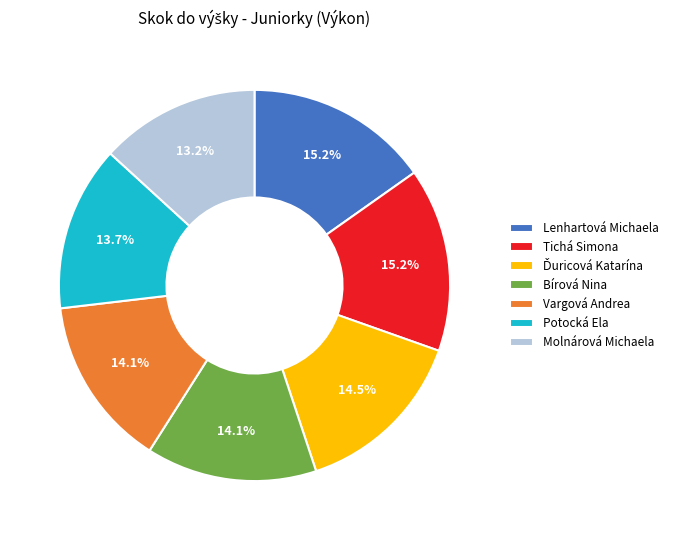

Is there any slice that represents more than half of the pie?

No